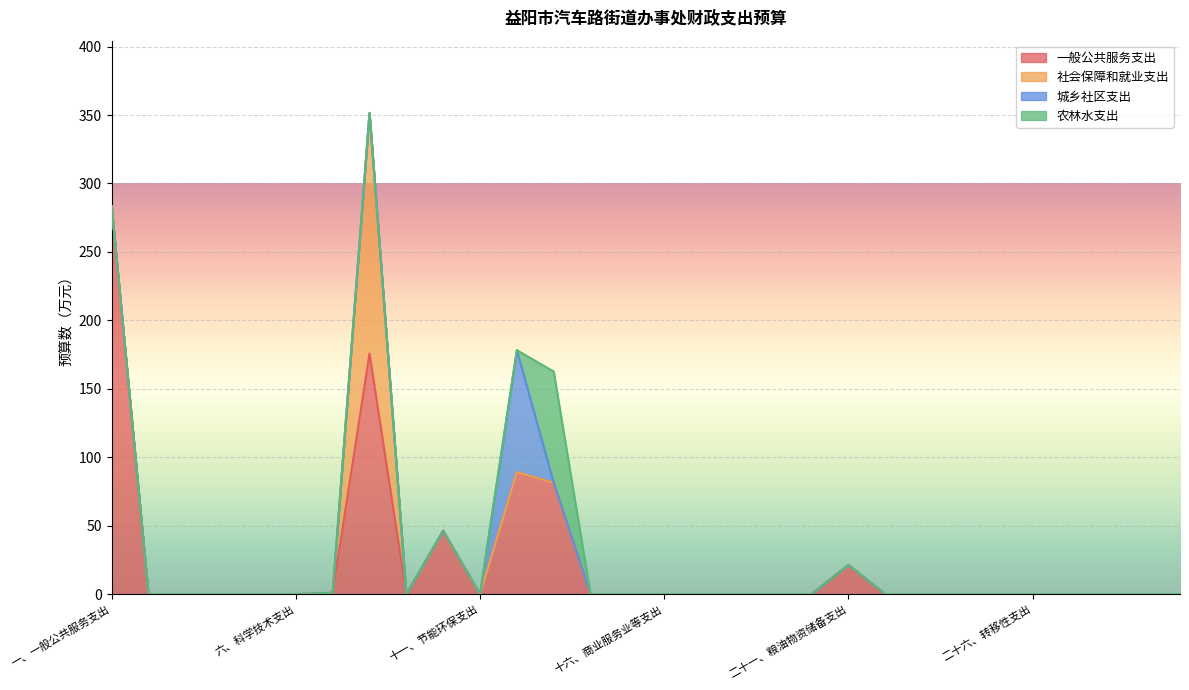

Does the chart display data point markers on the line(s)?

No